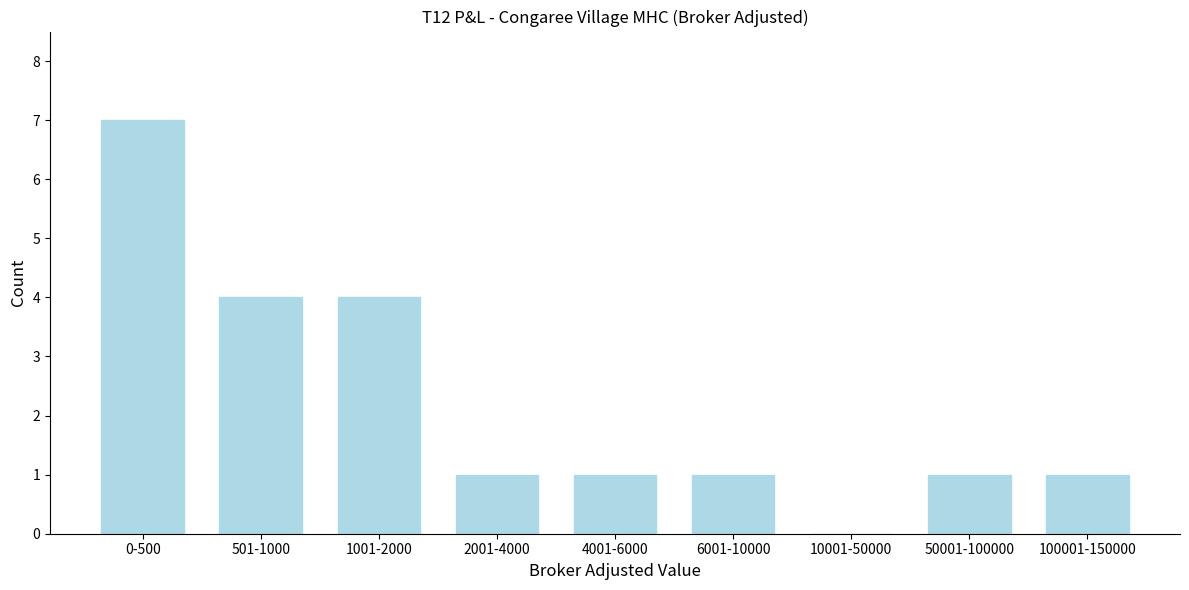

Reading right to left, list all the values displayed in this chart.

100001-150000=1	50001-100000=1	10001-50000=0	6001-10000=1	4001-6000=1	2001-4000=1	1001-2000=4	501-1000=4	0-500=7